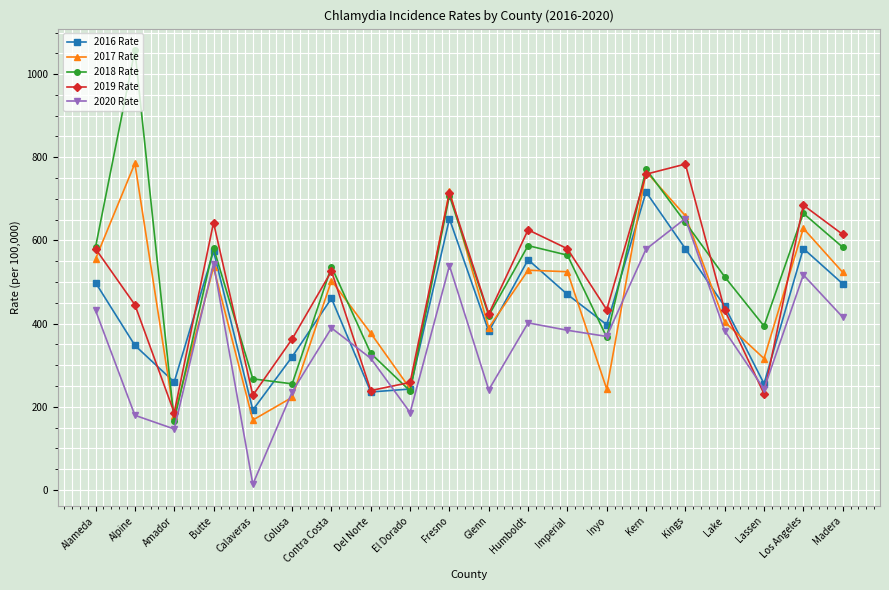

At which label is 2017 Rate closest to 476?

Contra Costa